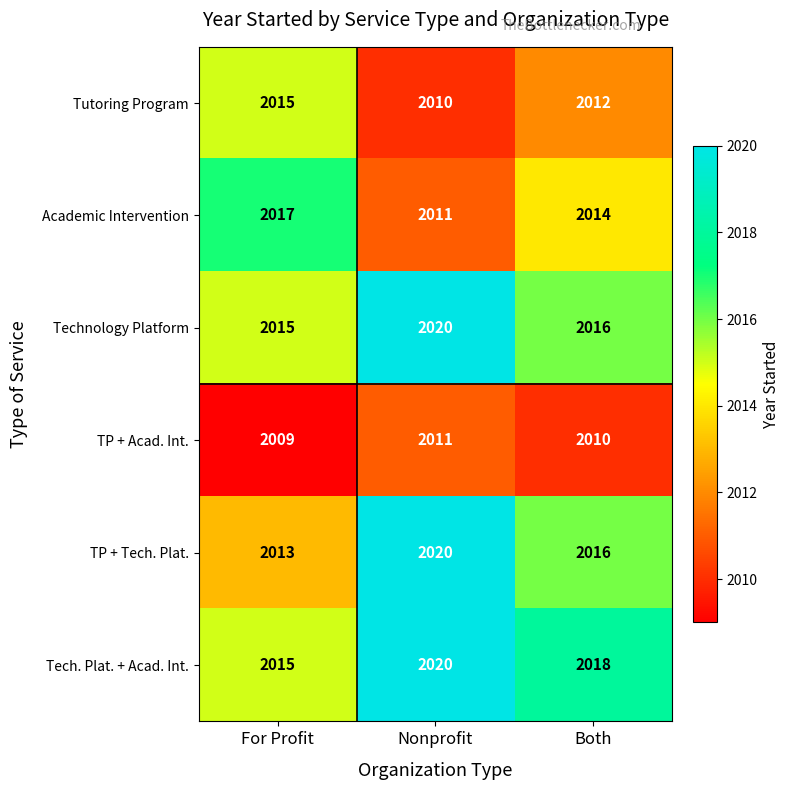

List the labels in order of Technology Platform value, smallest first.

For Profit, Both, Nonprofit